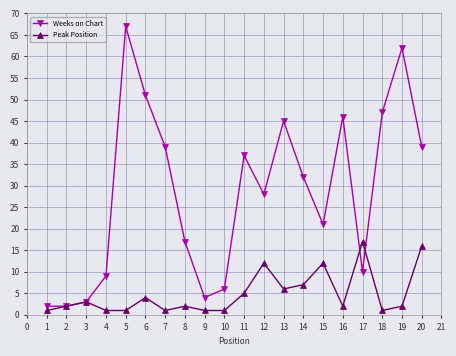

List the series in order of their peak value, lowest first.

Peak Position, Weeks on Chart